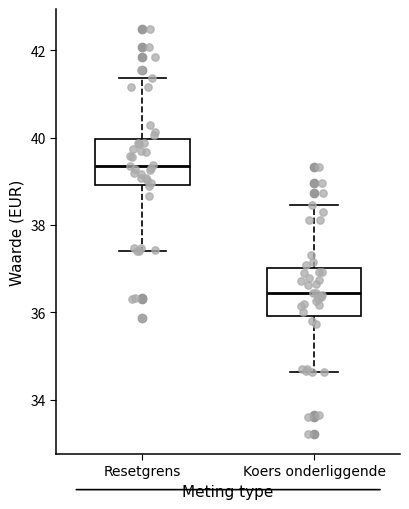

Which box's median line is the lowest?

Koers onderliggende